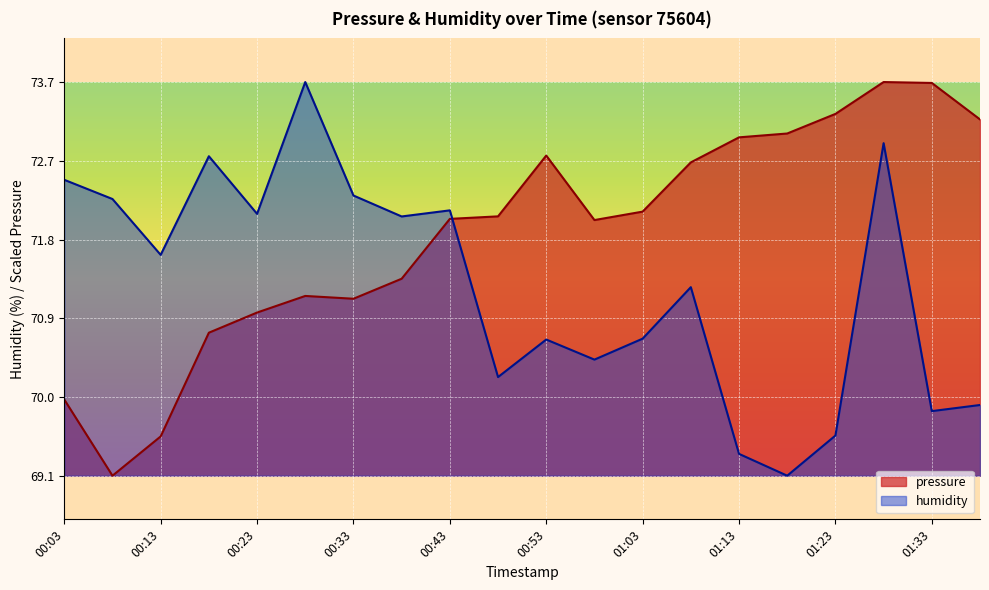

What is the difference between the second highest and minimum values in the humidity series?

3.8